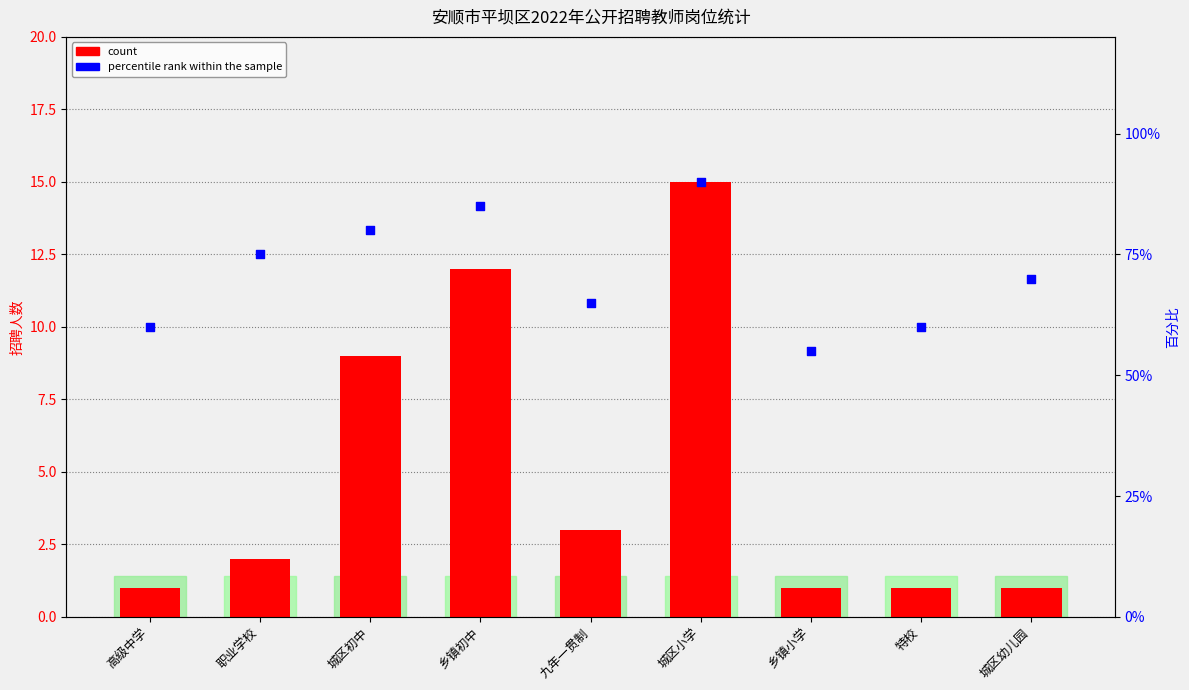

Which series contains the lowest Y value?

count